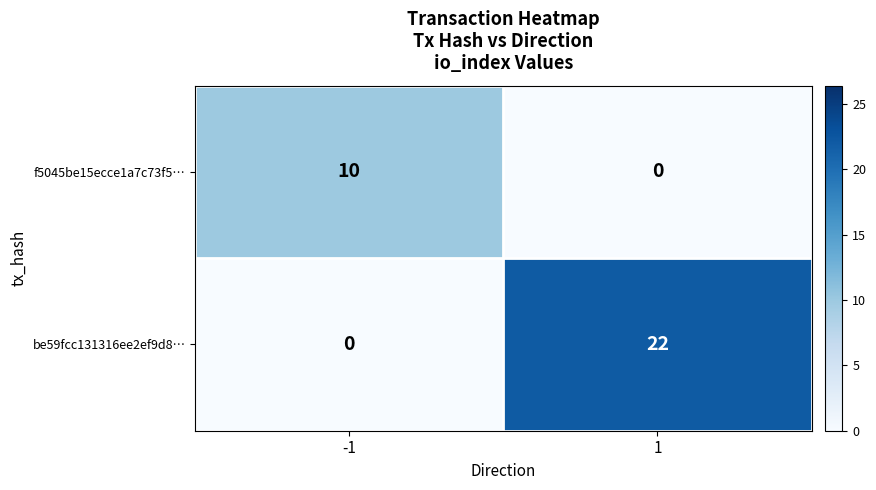

Which series changed the most between -1 and 1?

be59fcc131316ee2ef9d8…